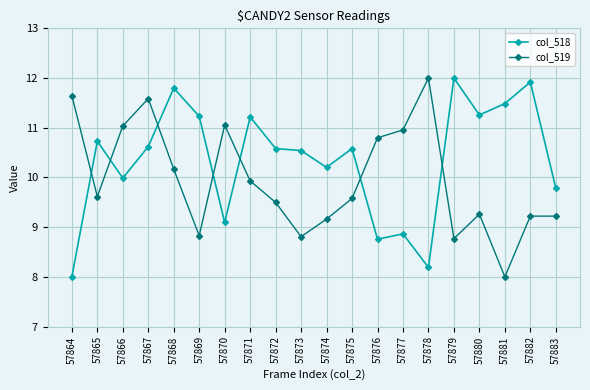

What is the difference between the maximum and minimum values in the col_518 series?

4.0